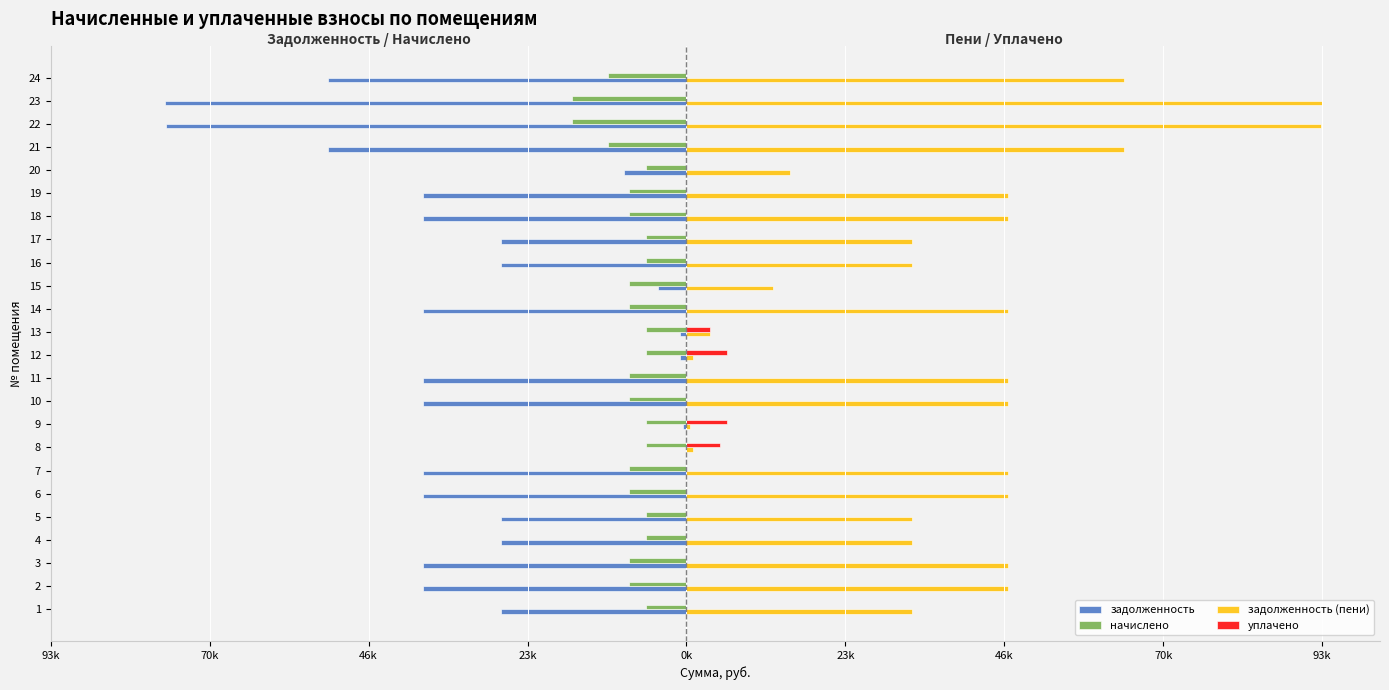

What is the difference between the maximum and second lowest values in the задолженность series?

76537.0